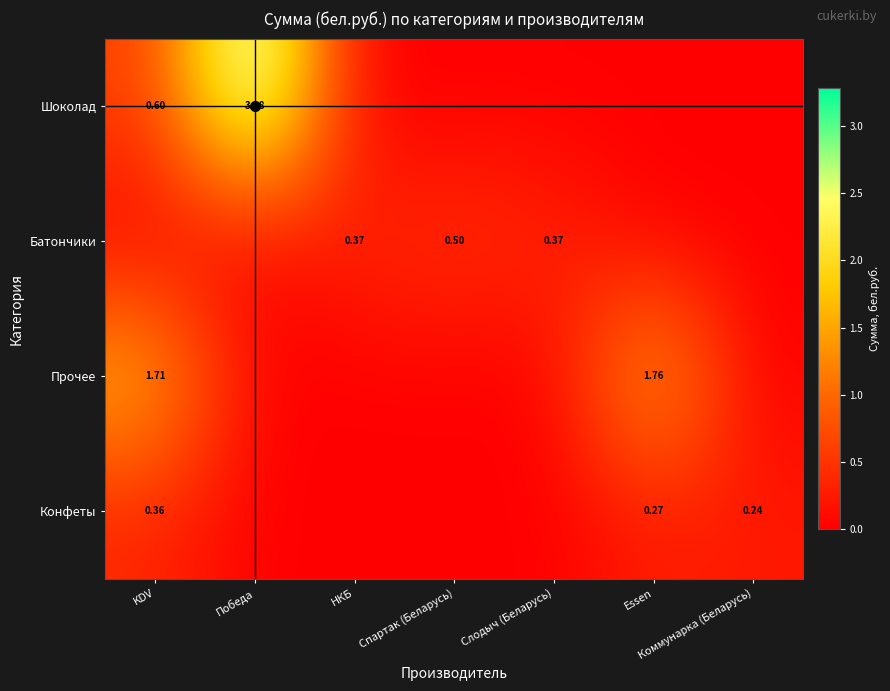

Is the value of Батончики at Спартак (Беларусь) greater than the value of Шоколад at KDV?

No